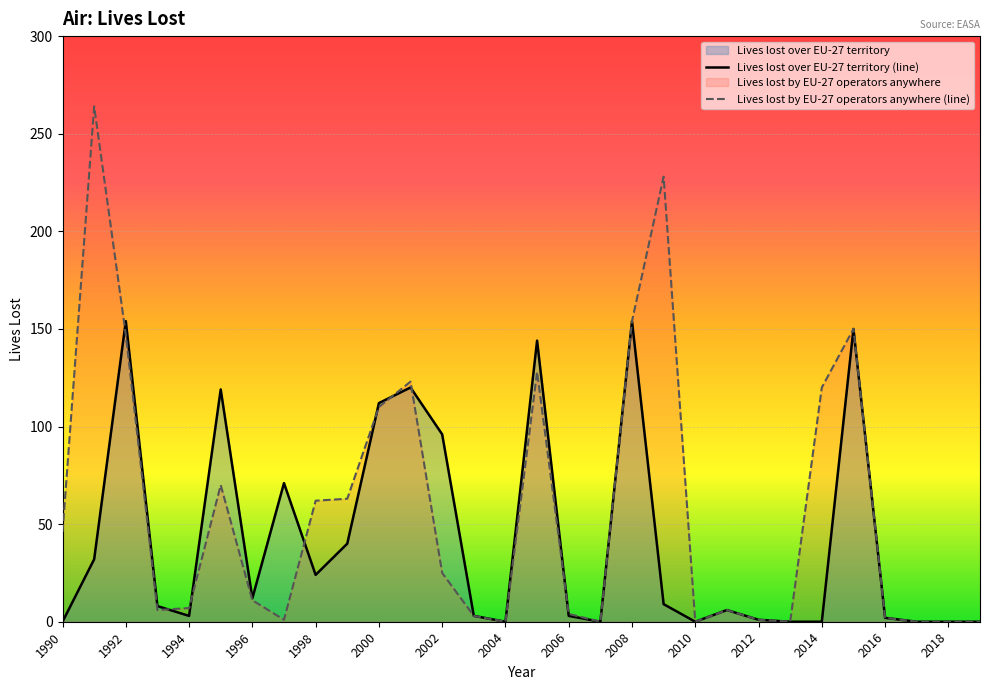

Which series has the largest total across all categories?

Lives lost by EU-27 operators anywhere (line)